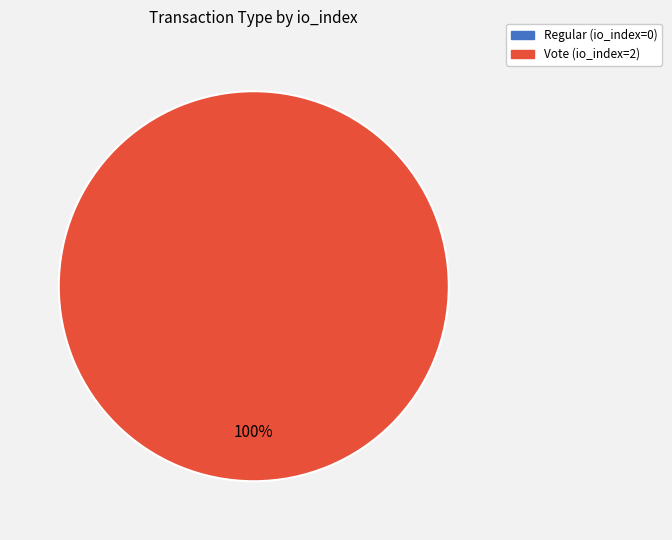

Rank the categories by value from lowest to highest.

Regular (io_index=0), Vote (io_index=2)